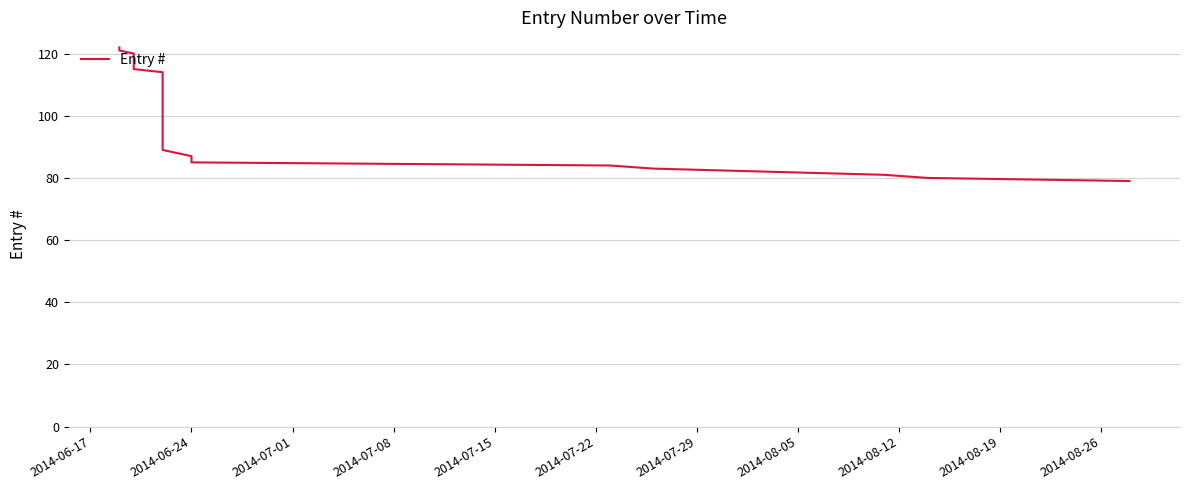

What is the difference between the maximum and minimum values?

43